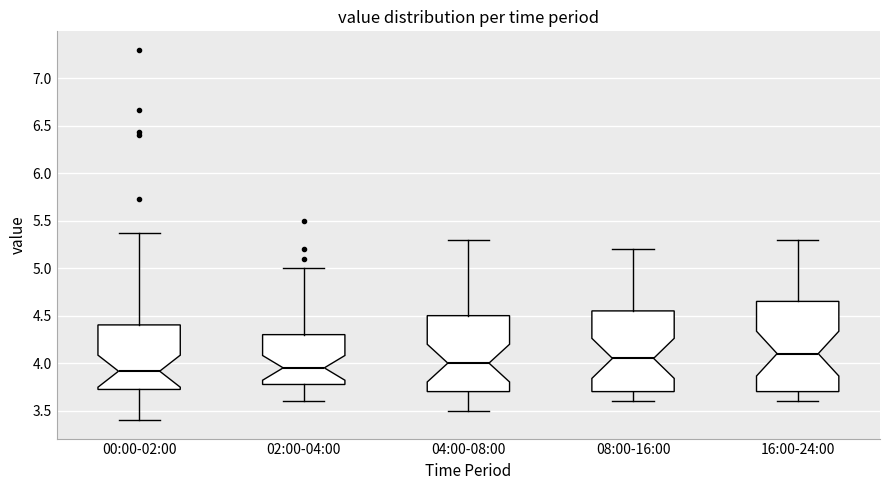

Reading left to right, transcribe this box plot: for each box, give where its median line is, the range the box spans, and where its two whiskers end, as read against the y-axis. The values are not printed on the chart, so give them approximately, as read against the axis.

00:00-02:00: median 3.90, box 3.70 to 4.40, whiskers 3.40 to 5.35
02:00-04:00: median 3.95, box 3.80 to 4.30, whiskers 3.60 to 5.00
04:00-08:00: median 4.00, box 3.70 to 4.50, whiskers 3.50 to 5.30
08:00-16:00: median 4.05, box 3.70 to 4.55, whiskers 3.60 to 5.20
16:00-24:00: median 4.10, box 3.70 to 4.65, whiskers 3.60 to 5.30